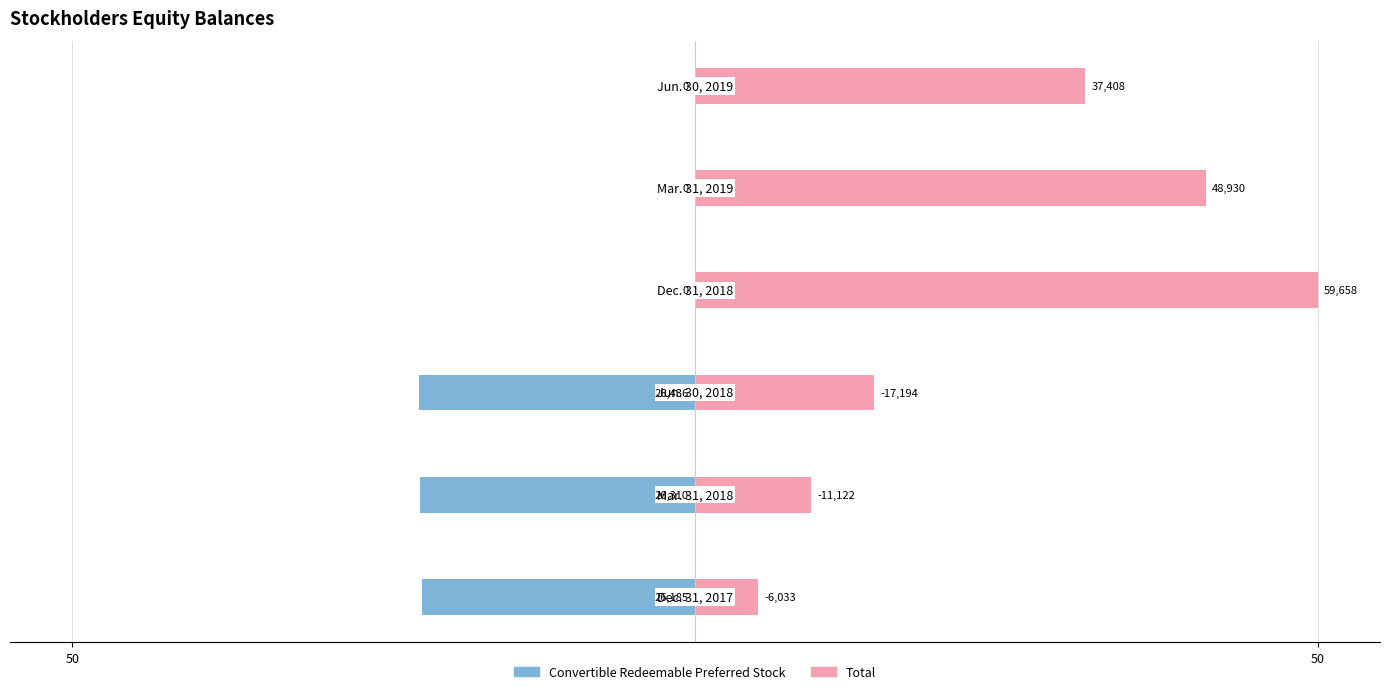

List the series in order of their overall mean, highest first.

Total, Convertible Redeemable Preferred Stock